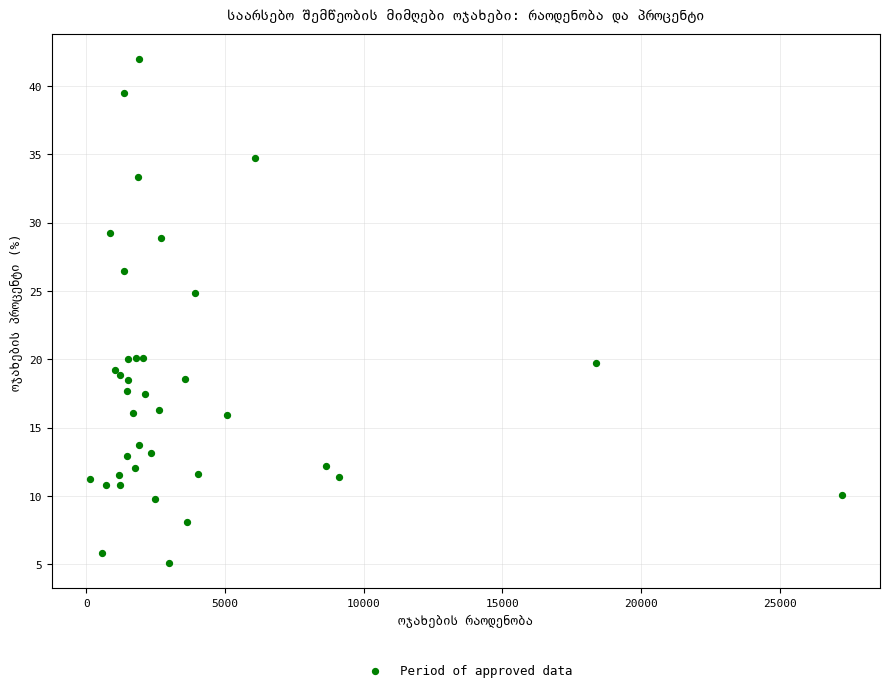

What Y value in the scatter plot is closest to 23?

24.8